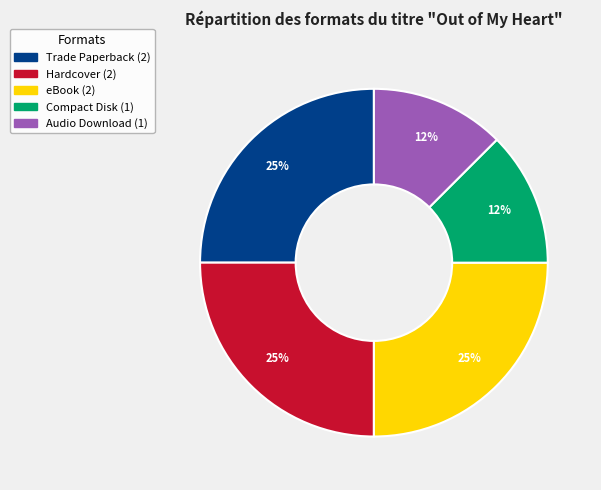

Do Trade Paperback and Audio Download together represent more than half of the pie?

No